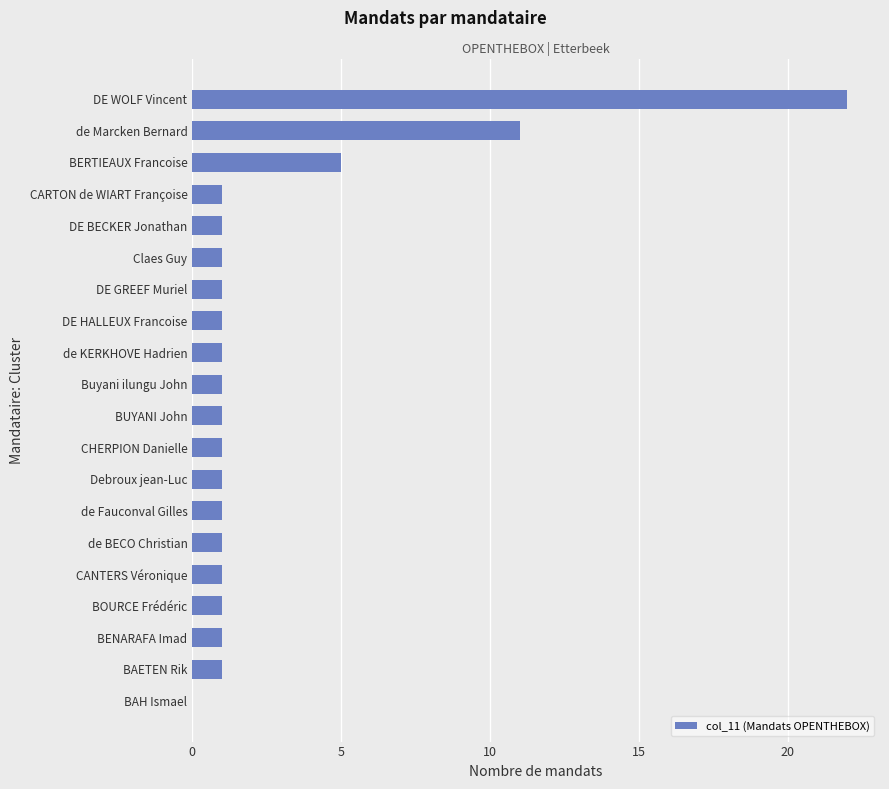

Count the number of categories in the chart.

20